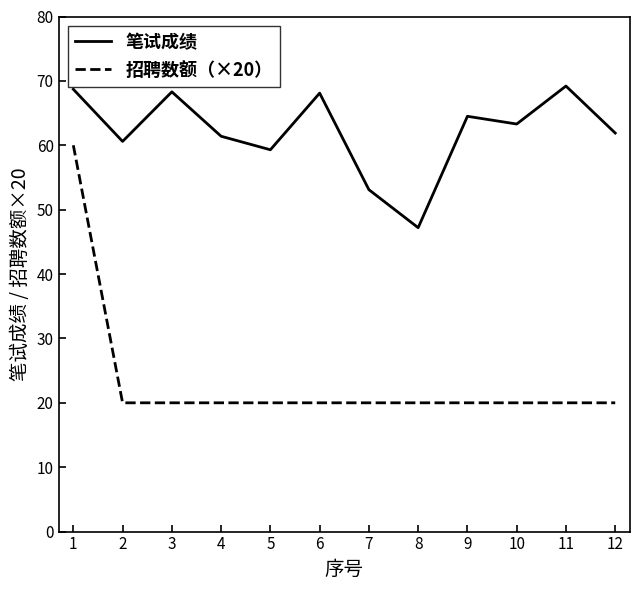

What is the difference between the highest and lowest values at 12?

41.9